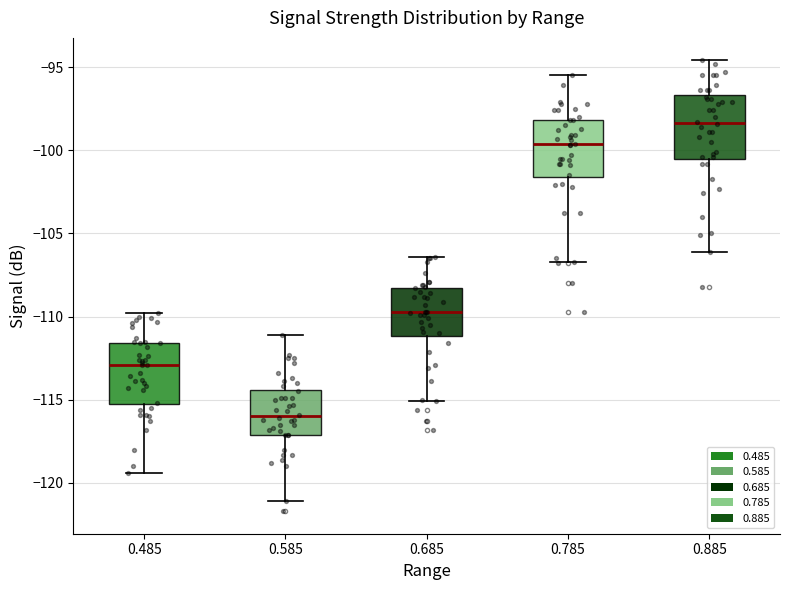

Where does the upper whisker of the box at x = 0.885 end on the y-axis? The values are not printed on the chart, so give them approximately, as read against the axis.

-94.5